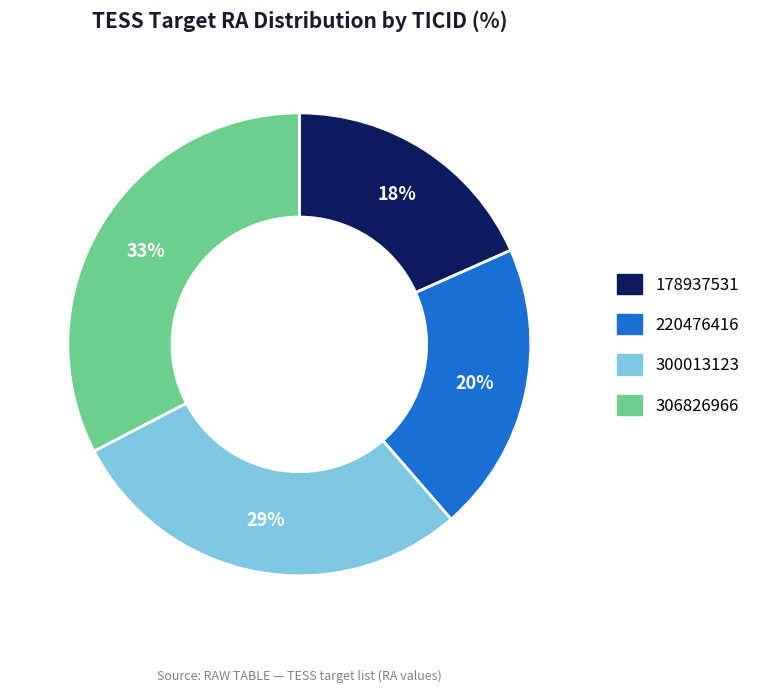

The 178937531 slice represents 32% of the pie. True or false?

False